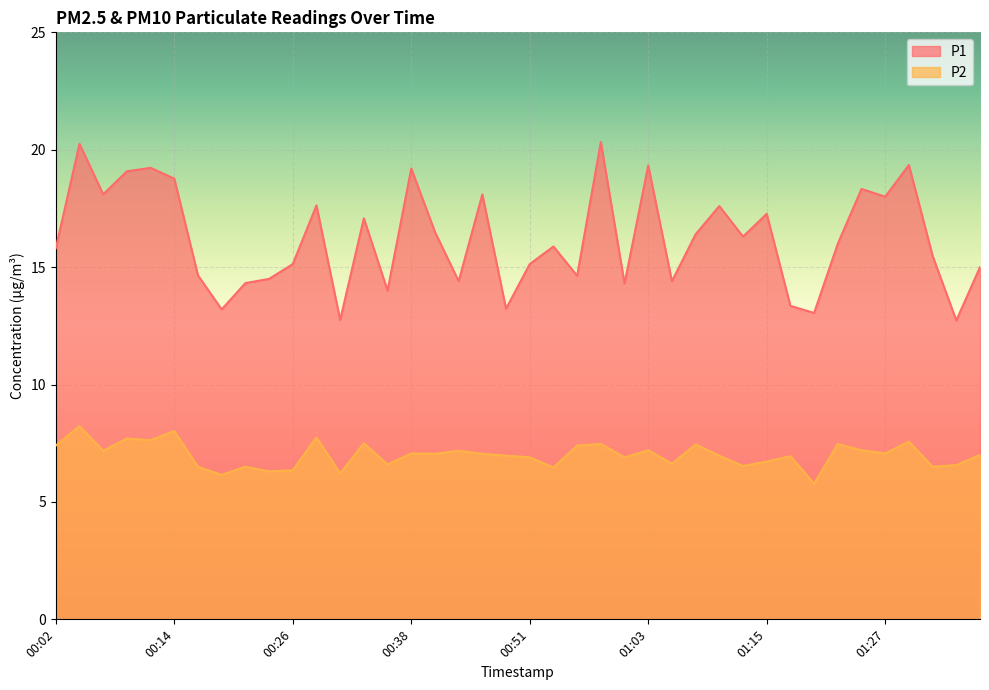

At which category is the sum across all series the highest?

00:04